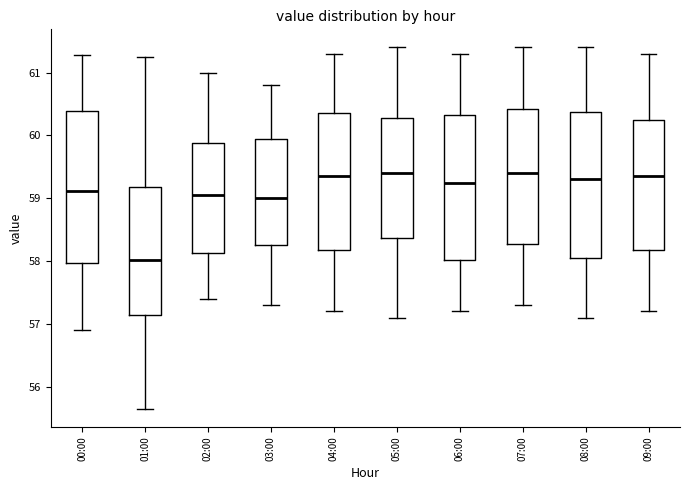

Reading left to right, read every box against the y-axis: the position of its median line, the range the box covers, and the ends of its whiskers. The values are not printed on the chart, so give them approximately, as read against the axis.

00:00: median 59.1, box 58.0 to 60.4, whiskers 56.9 to 61.3
01:00: median 58.0, box 57.1 to 59.2, whiskers 55.7 to 61.3
02:00: median 59.1, box 58.1 to 59.9, whiskers 57.4 to 61.0
03:00: median 59.0, box 58.3 to 60.0, whiskers 57.3 to 60.8
04:00: median 59.4, box 58.2 to 60.4, whiskers 57.2 to 61.3
05:00: median 59.4, box 58.4 to 60.3, whiskers 57.1 to 61.4
06:00: median 59.3, box 58.0 to 60.3, whiskers 57.2 to 61.3
07:00: median 59.4, box 58.3 to 60.4, whiskers 57.3 to 61.4
08:00: median 59.3, box 58.1 to 60.4, whiskers 57.1 to 61.4
09:00: median 59.4, box 58.2 to 60.3, whiskers 57.2 to 61.3